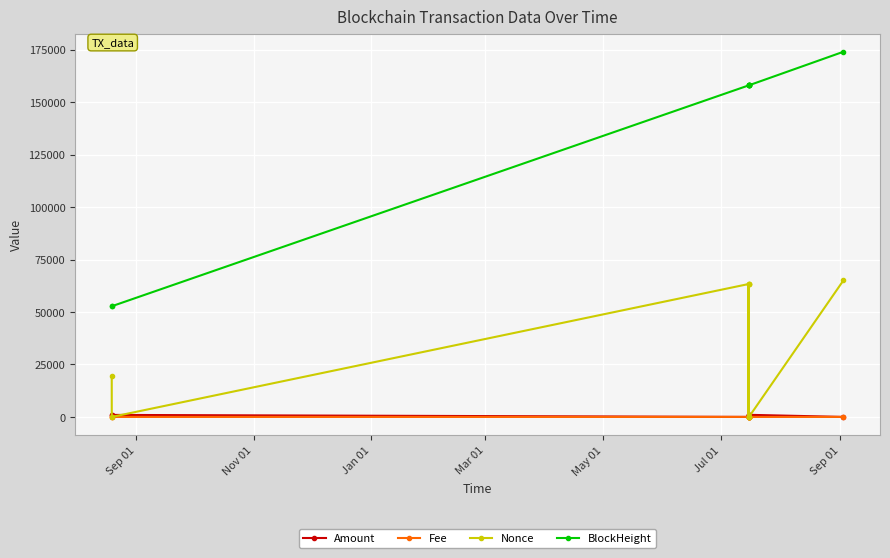

True or false: Amount and BlockHeight cross at least once.

False